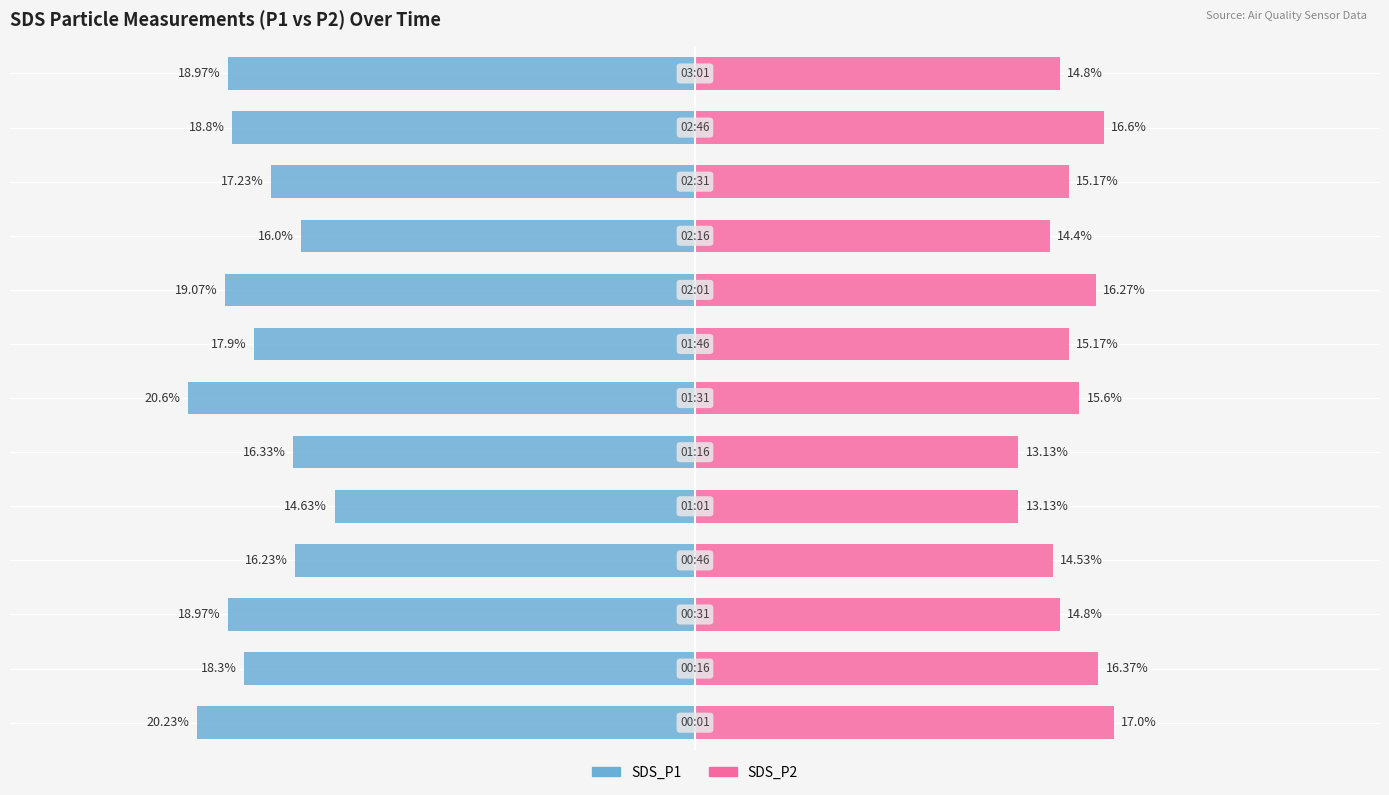

Reading left to right, list all the values displayed in this chart.

SDS_P1: 0=-20.2	1=-18.3	2=-19.0	3=-16.2	4=-14.6	5=-16.3	6=-20.6	7=-17.9	8=-19.1	9=-16.0	10=-17.2	11=-18.8	12=-19.0
SDS_P2: 0=17.0	1=16.4	2=14.8	3=14.5	4=13.1	5=13.1	6=15.6	7=15.2	8=16.3	9=14.4	10=15.2	11=16.6	12=14.8